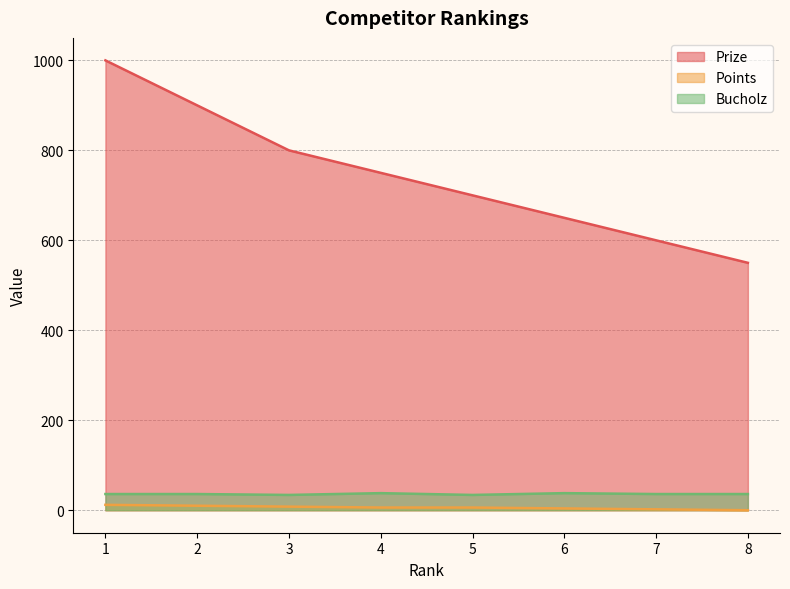

At how many categories does at least one series exceed 582?

7